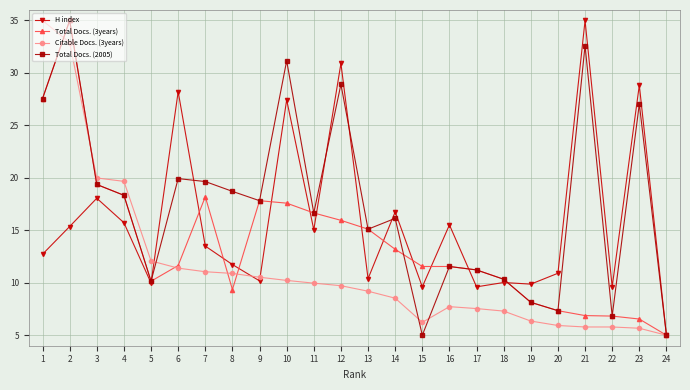

What is the greatest value displayed?

35.0